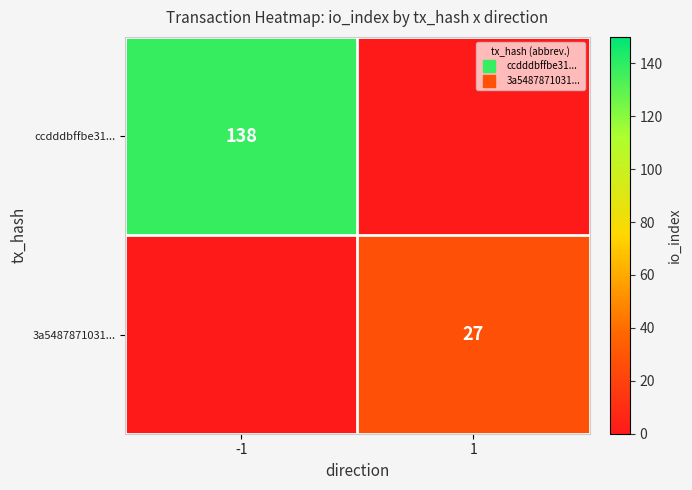

Read the ccdddbffbe31... value at -1, to the nearest 5.

140